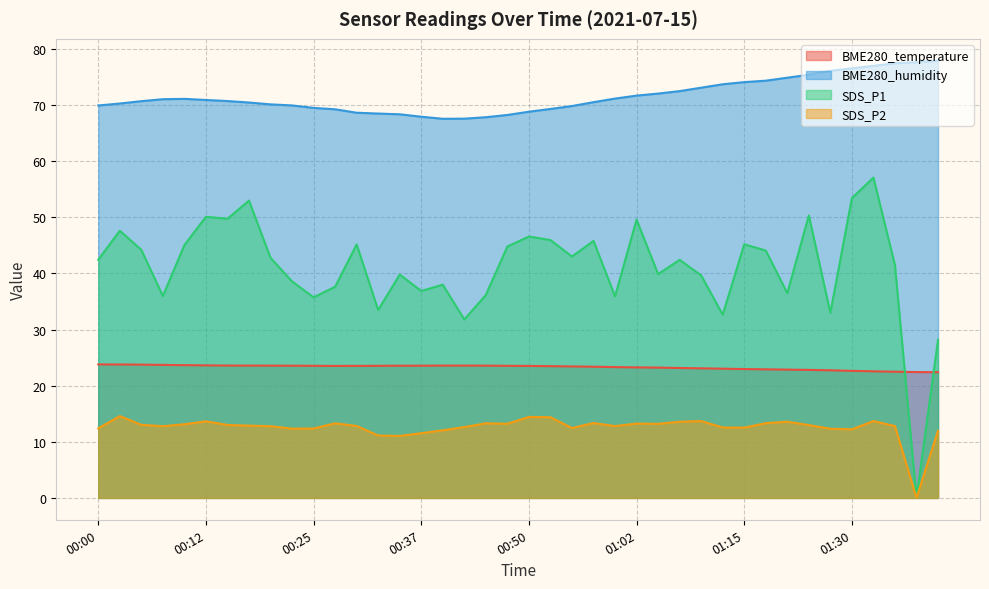

Which has a higher value, 00:02 or 01:27?

00:02